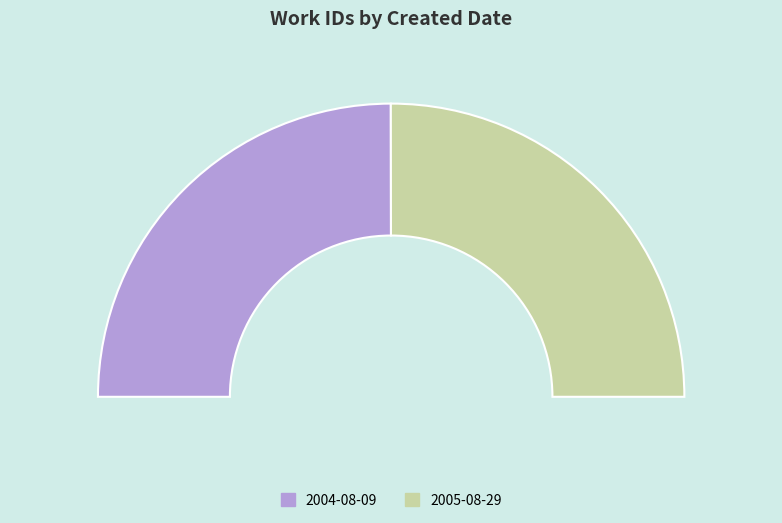

Does 2004-08-09 account for over 50% of the chart?

No